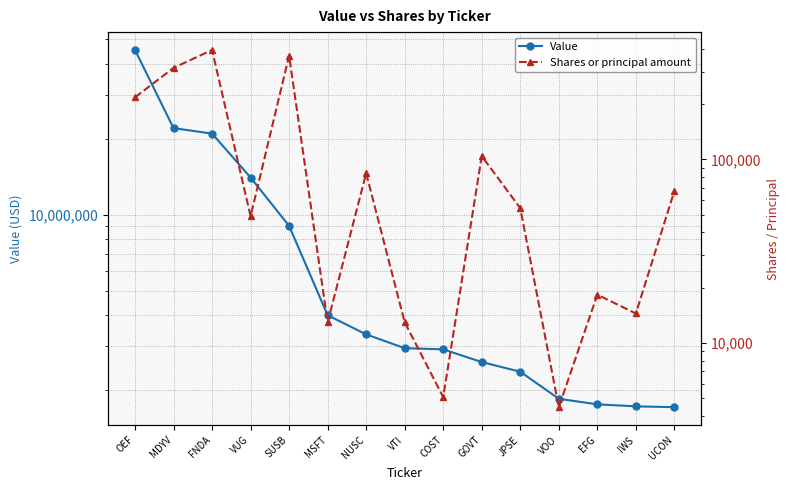

Is the value of Shares or principal amount at VTI greater than the value of Value at VTI?

No